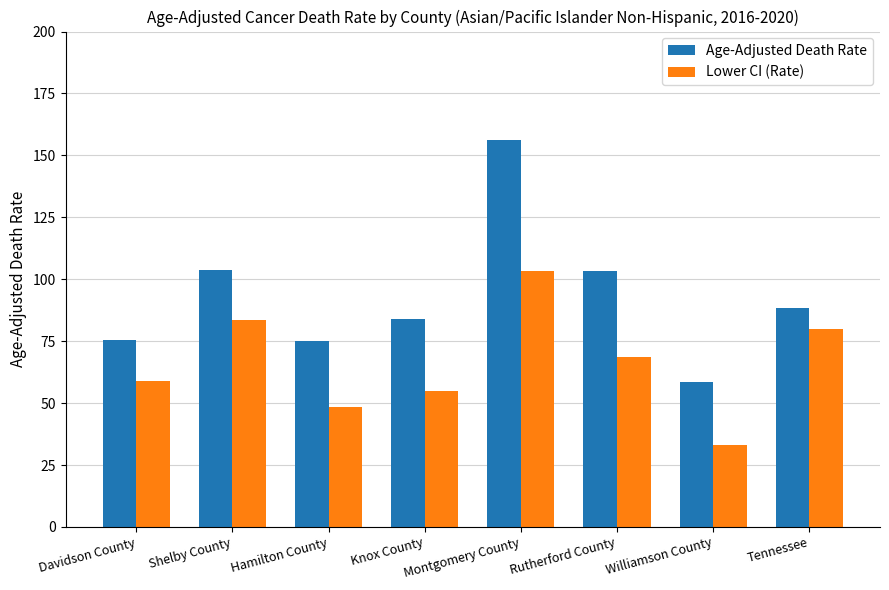

Which category has the lowest value across all series?

Williamson County